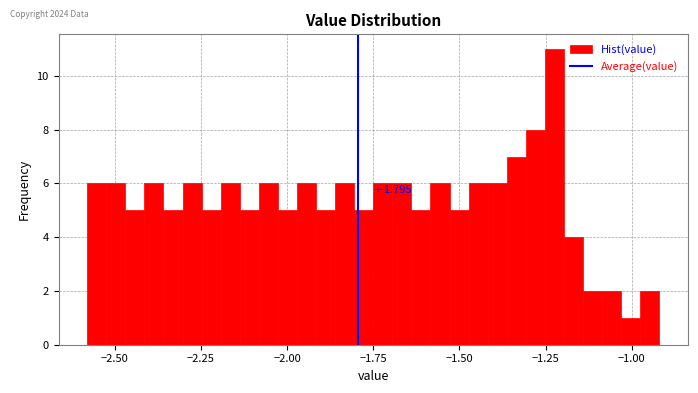

Read against the x-axis, roughly where is the centre of the tallest bar?

-1.20